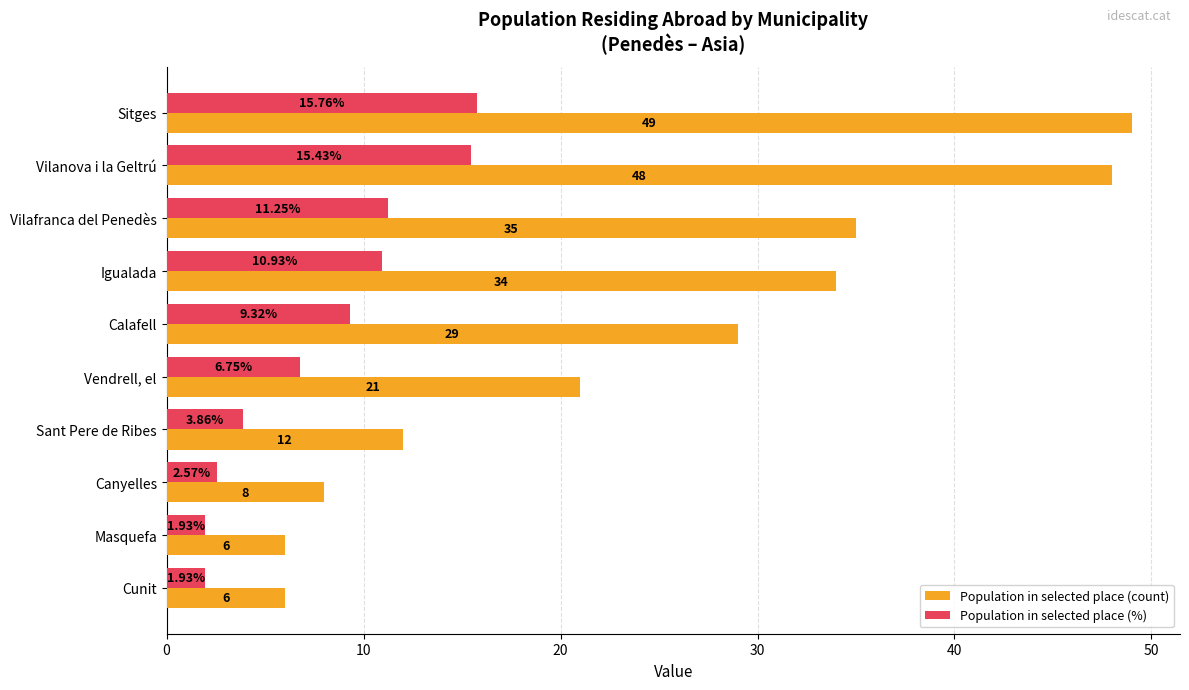

Is the value of Population in selected place (%) at Igualada greater than the value of Population in selected place (count) at Sant Pere de Ribes?

No